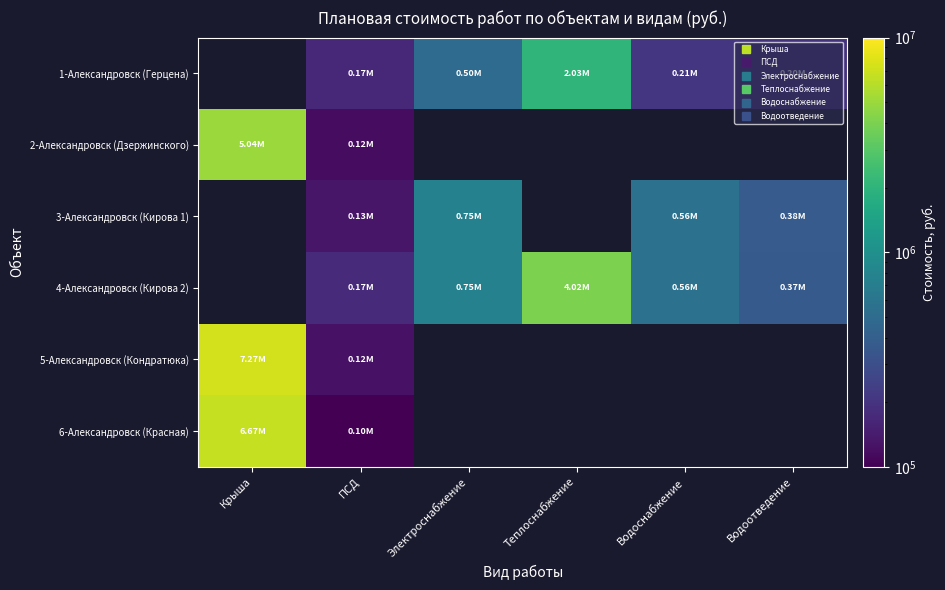

What is the minimum value for 5-Александровск (Кондратюка)?

124923.1